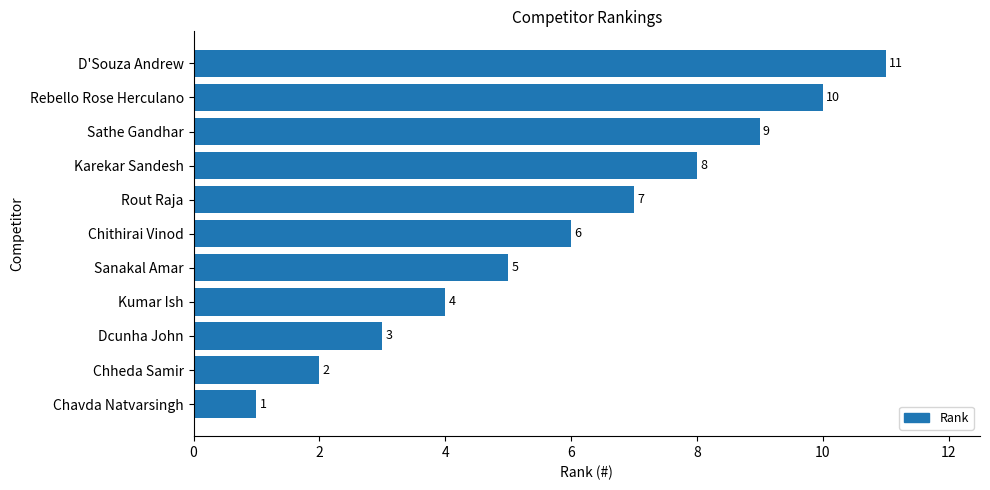

Which has a higher value, Chheda Samir or Dcunha John?

Dcunha John